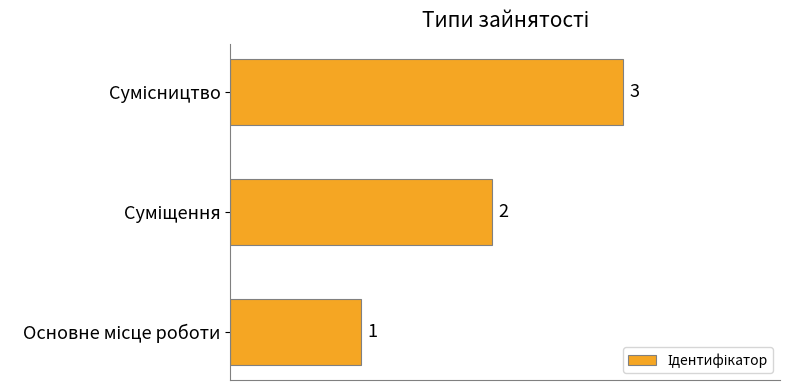

Count the values in the range 1 to 3.

3